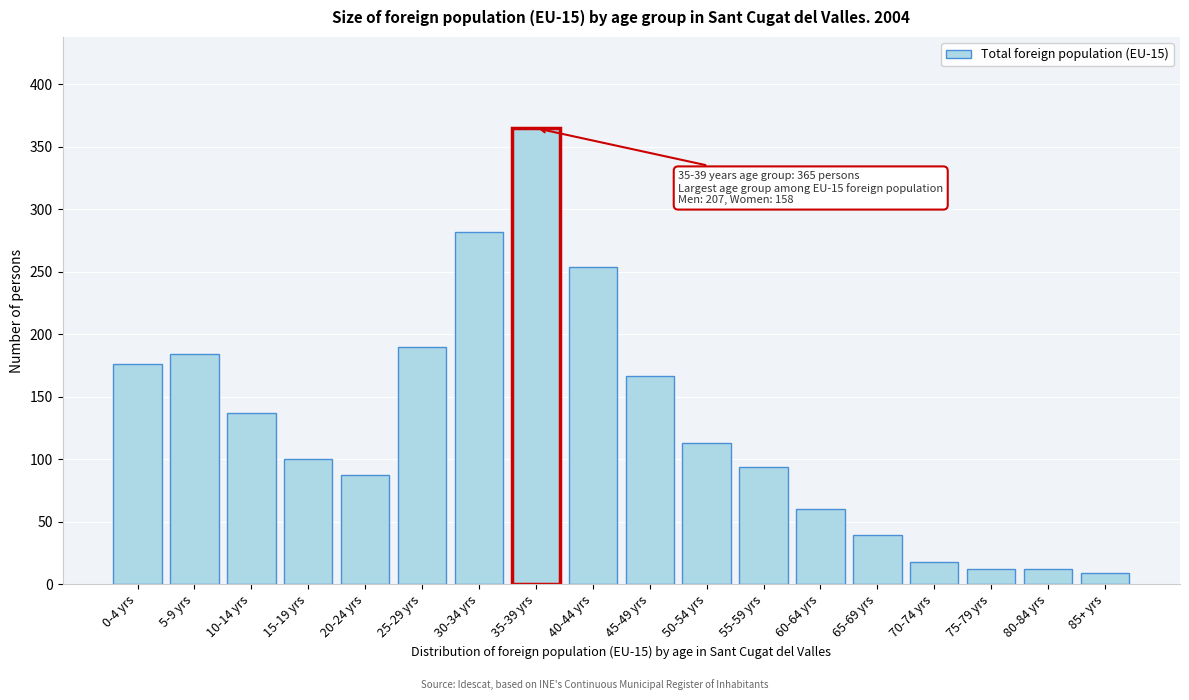

Reading left to right, transcribe all the data shown in this chart.

176	184	137	100	87	190	282	365	254	167	113	94	60	39	18	12	12	9